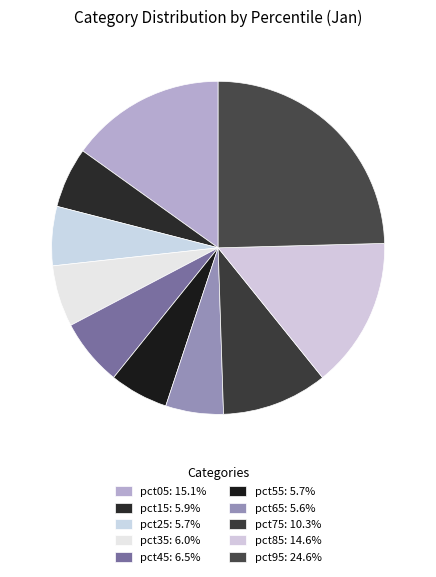

Is it true that pct25 is 1% of the pie?

False